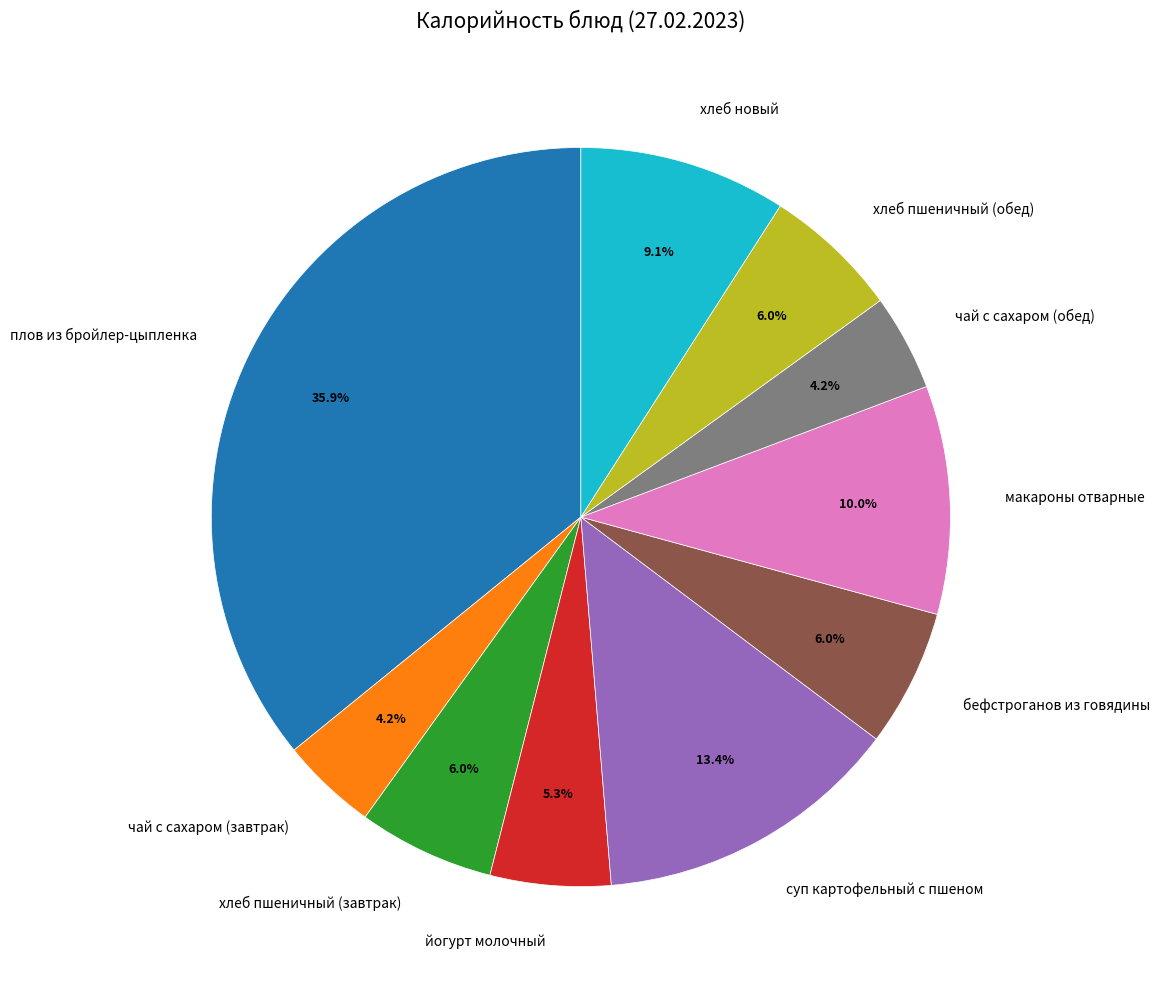

To the nearest percent, what percentage of the pie is плов из бройлер-цыпленка?

36%